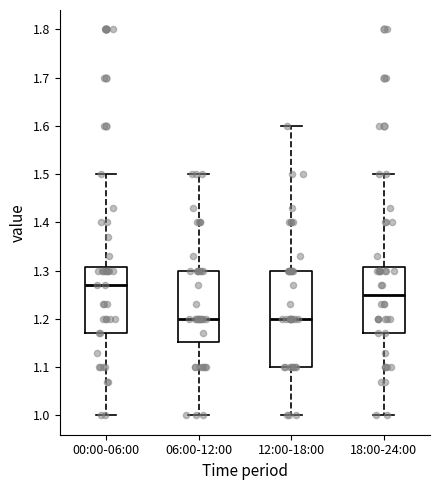

Which box is the tallest, from its lower edge to its upper edge?

12:00-18:00